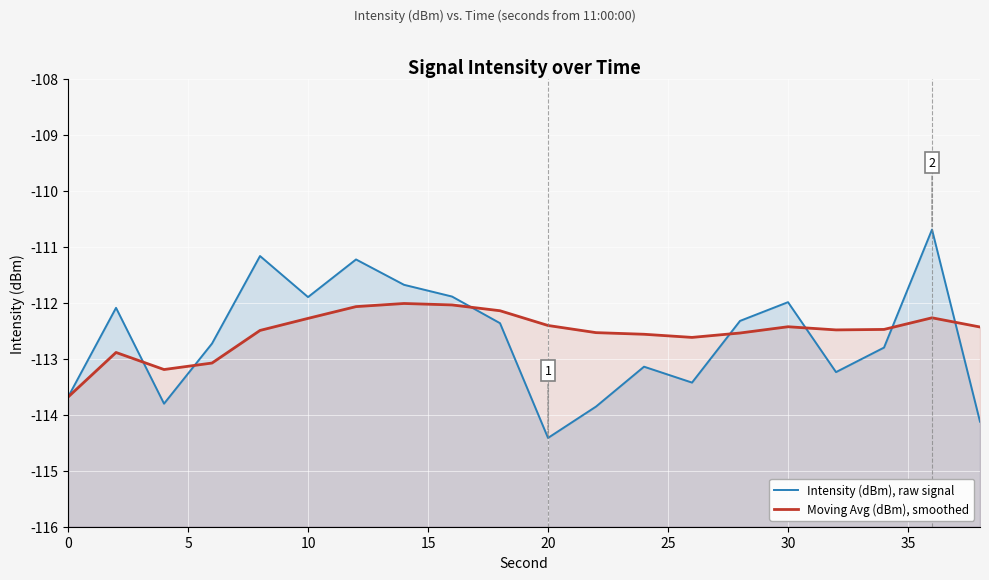

After their last crossing, which series has the higher values: Intensity (dBm), raw signal or Moving Avg (dBm), smoothed?

Moving Avg (dBm), smoothed